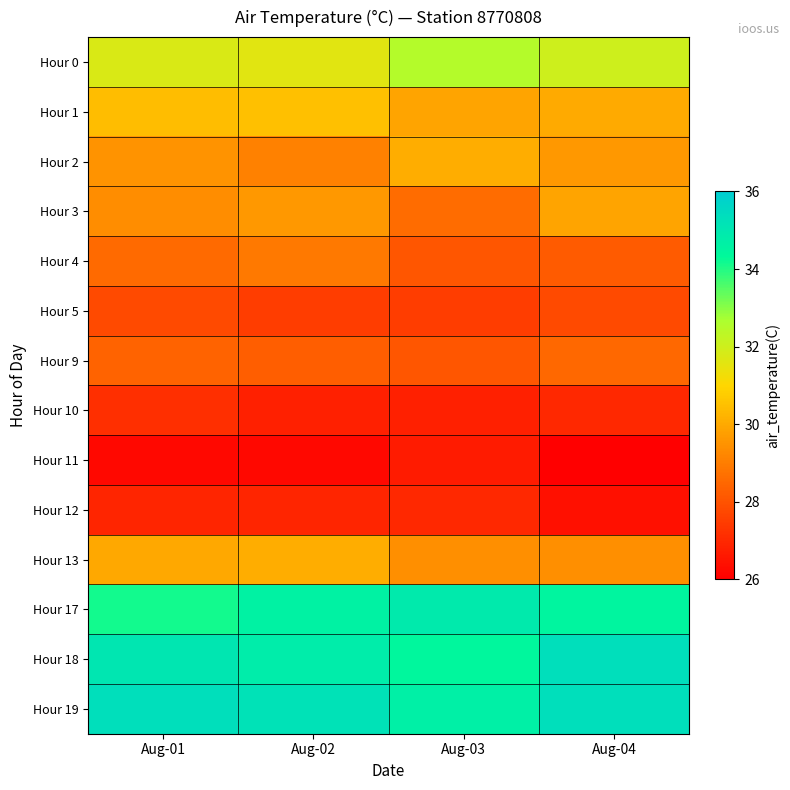

At which category does the chart reach its peak across all series?

Aug-04